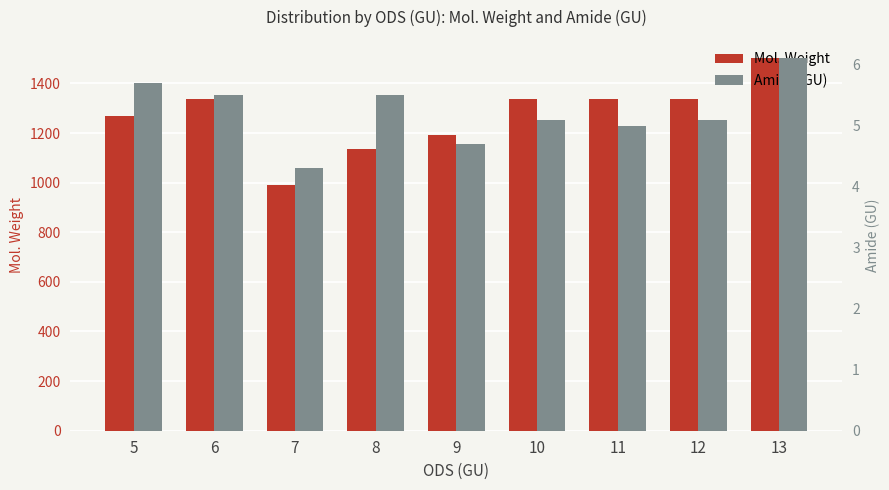

What are all the series names shown in the legend?

Mol. Weight, Amide (GU)